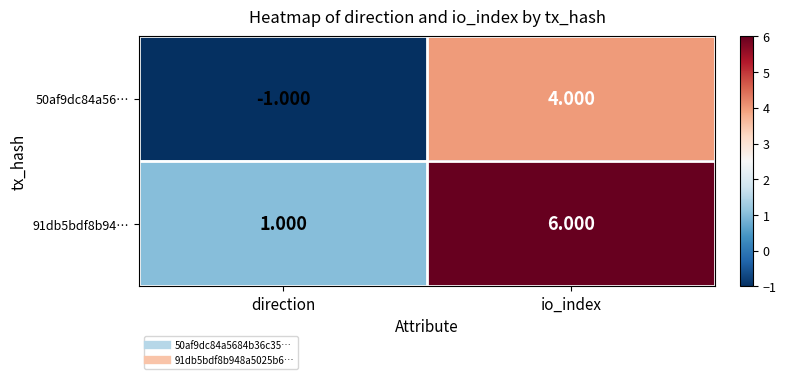

List the labels in order of 91db5bdf8b94… value, smallest first.

direction, io_index